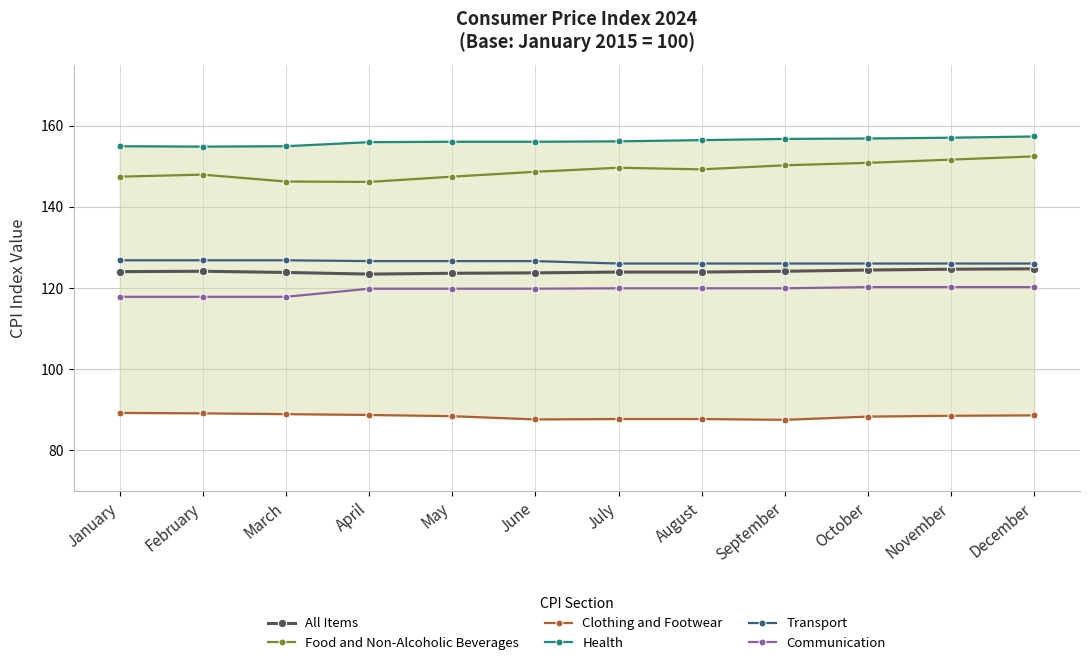

What value does the Clothing and Footwear series have at March?

88.9